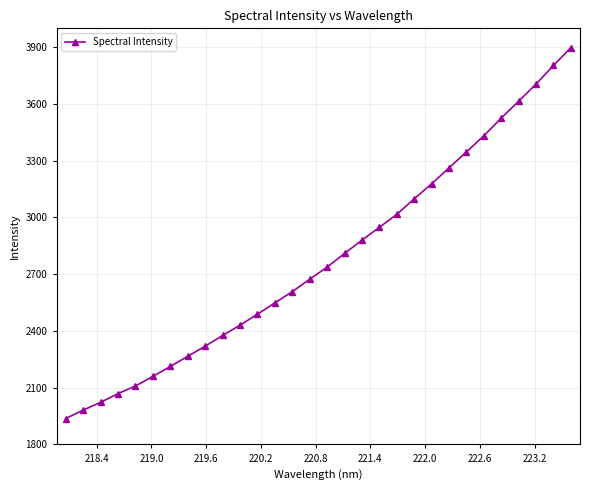

What is the sum of all values?

83464.4